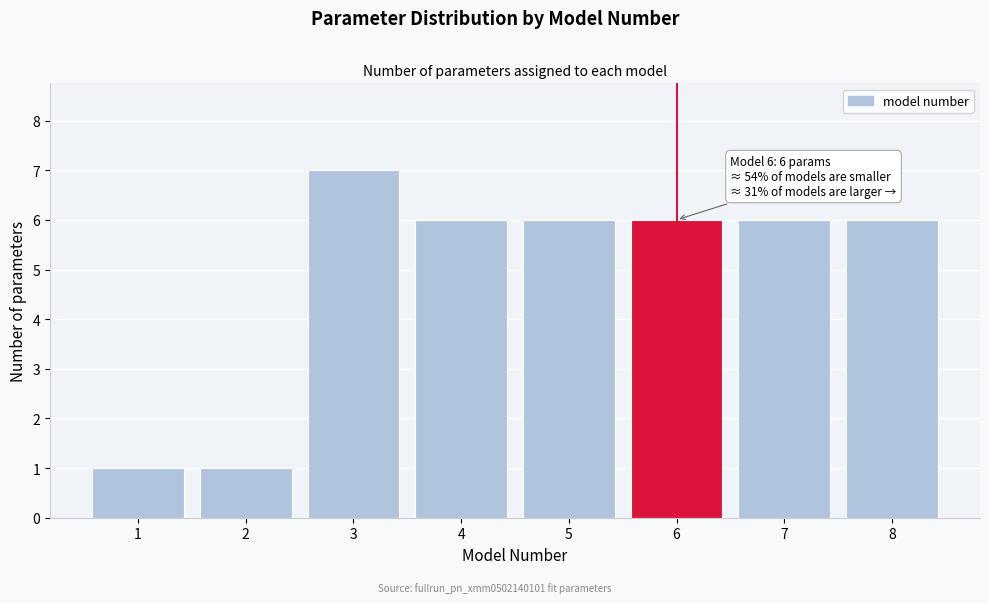

Reading left to right, list all the values displayed in this chart.

1=1	2=1	3=7	4=6	5=6	6=6	7=6	8=6